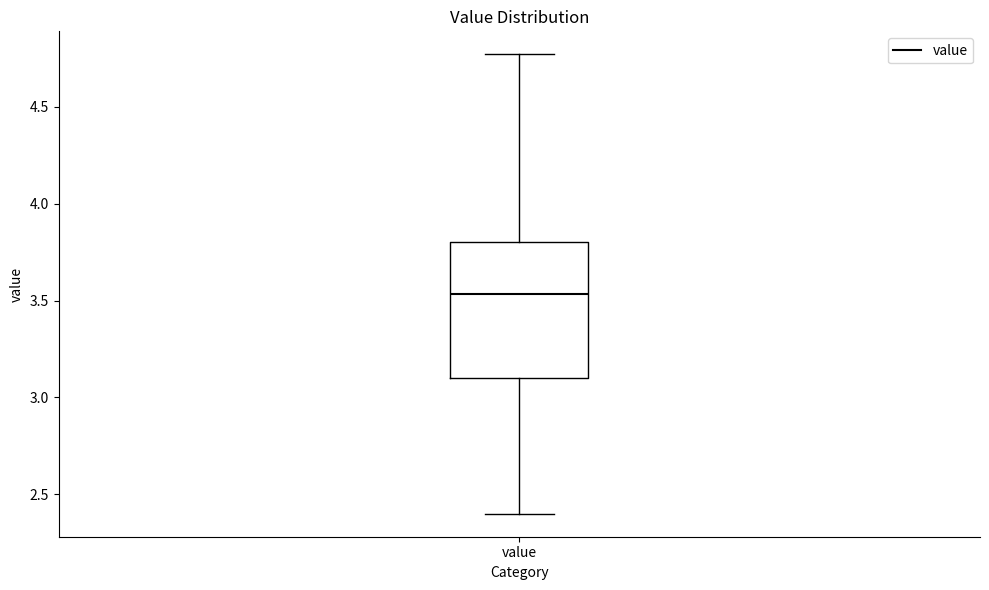

Read this box plot against the y-axis: the position of the median line, the range covered by the box, and the ends of both whiskers. The values are not printed on the chart, so give them approximately, as read against the axis.

median 3.55, box 3.10 to 3.80, whiskers 2.40 to 4.75